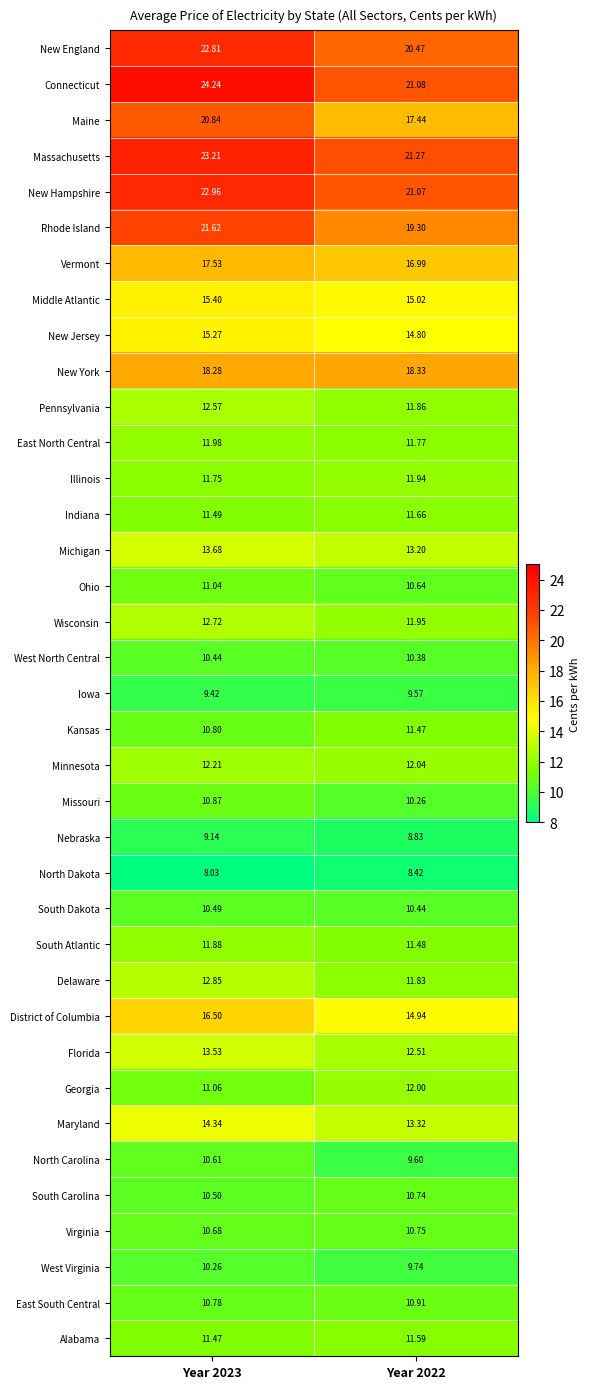

Rank the series by their maximum value, from lowest to highest.

North Dakota, Nebraska, Iowa, West Virginia, West North Central, South Dakota, North Carolina, South Carolina, Virginia, Missouri, East South Central, Ohio, Kansas, Alabama, Indiana, South Atlantic, Illinois, East North Central, Georgia, Minnesota, Pennsylvania, Wisconsin, Delaware, Florida, Michigan, Maryland, New Jersey, Middle Atlantic, District of Columbia, Vermont, New York, Maine, Rhode Island, New England, New Hampshire, Massachusetts, Connecticut